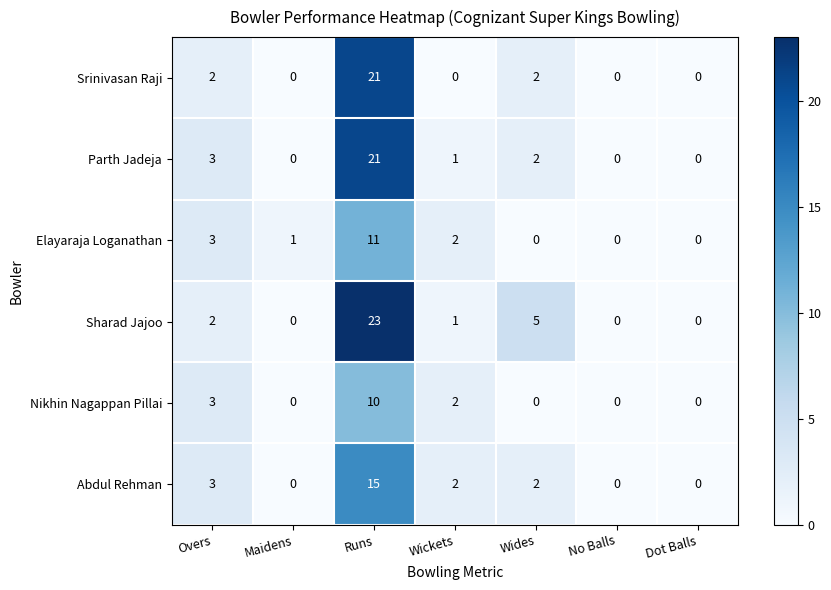

What is the difference between the second highest and second lowest values in the Abdul Rehman series?

3